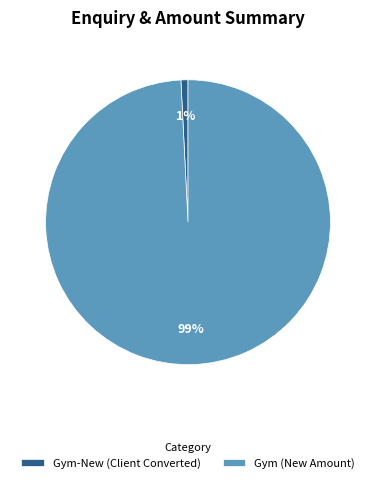

Which slice is the smallest?

Gym-New (Client Converted)